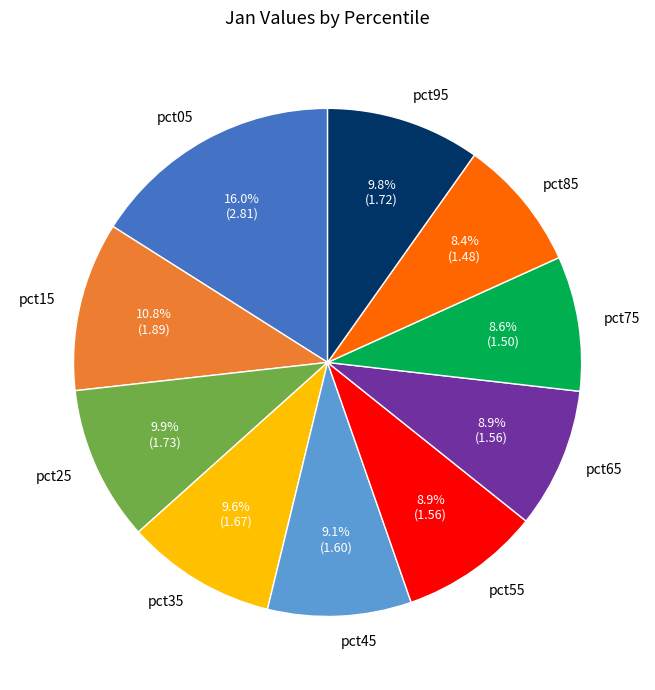

Which category has the biggest portion of the pie?

pct05